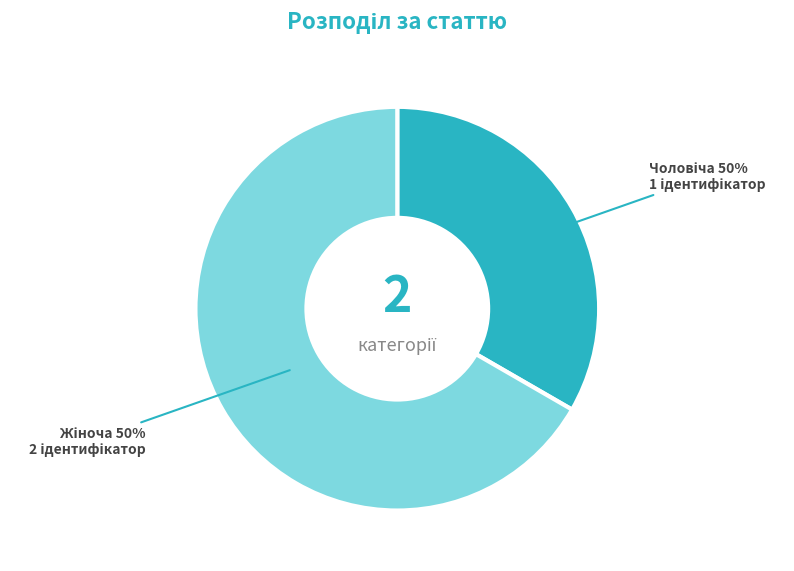

The Чоловіча slice represents 24% of the pie. True or false?

False